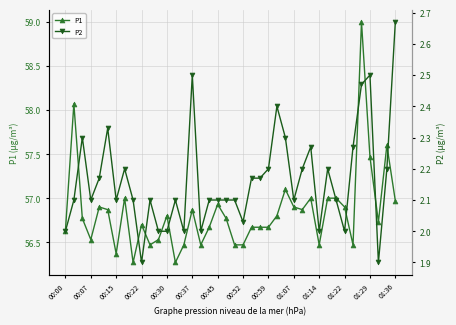

Which series has the largest total across all categories?

P1